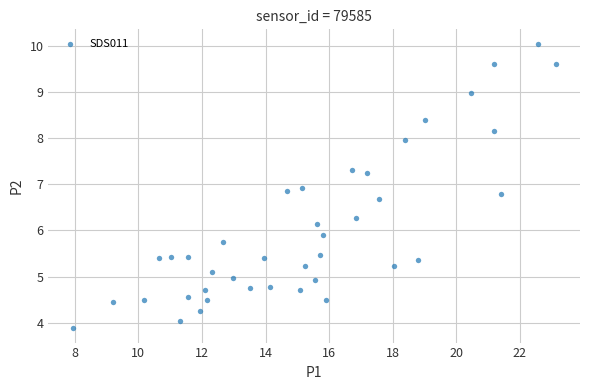

What is the range of Y values (max minus min)?

6.2